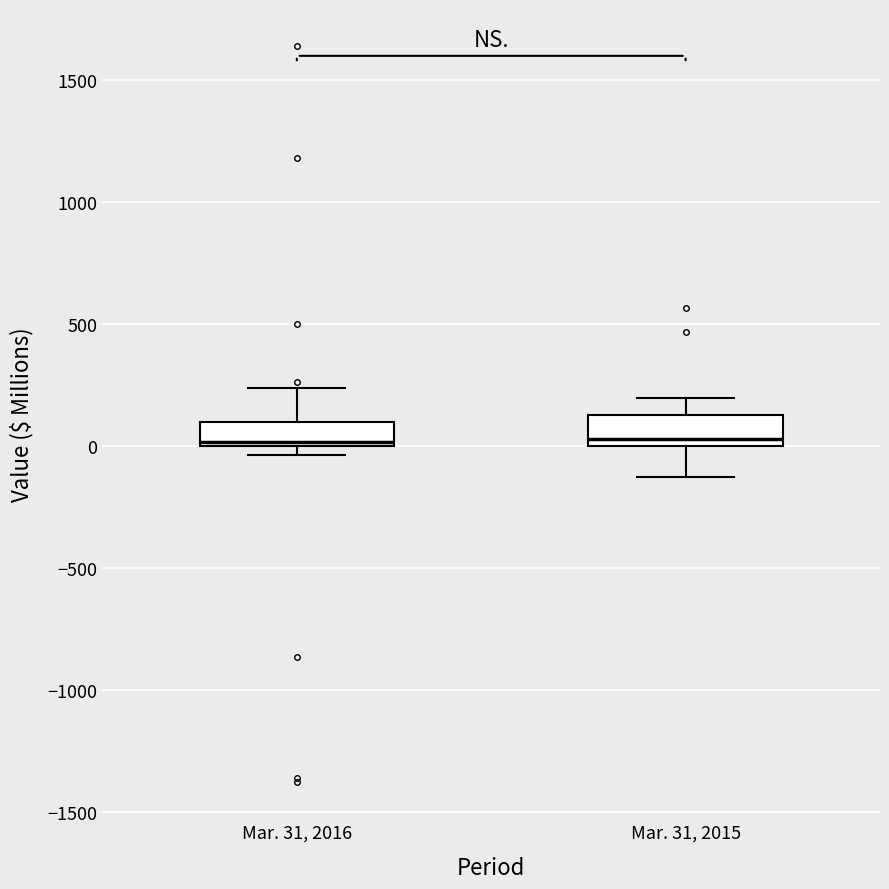

Where does the upper whisker of the box for Mar. 31, 2015 end on the y-axis? The values are not printed on the chart, so give them approximately, as read against the axis.

200